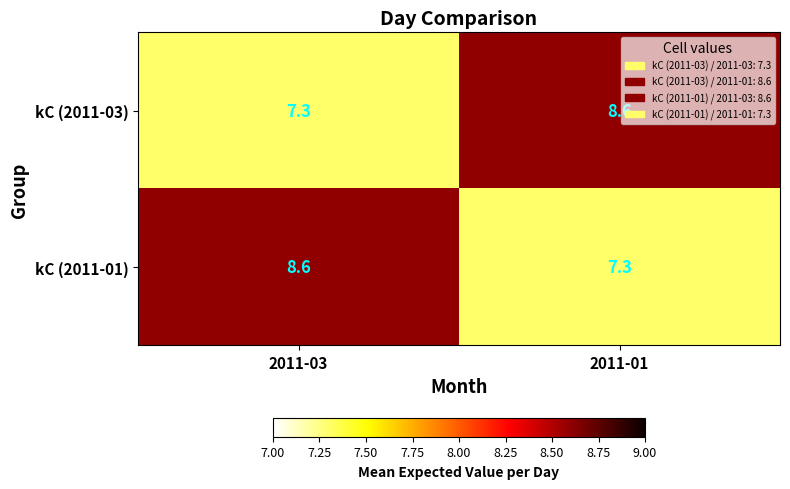

What is the difference between the highest and lowest values at 2011-01?

1.3